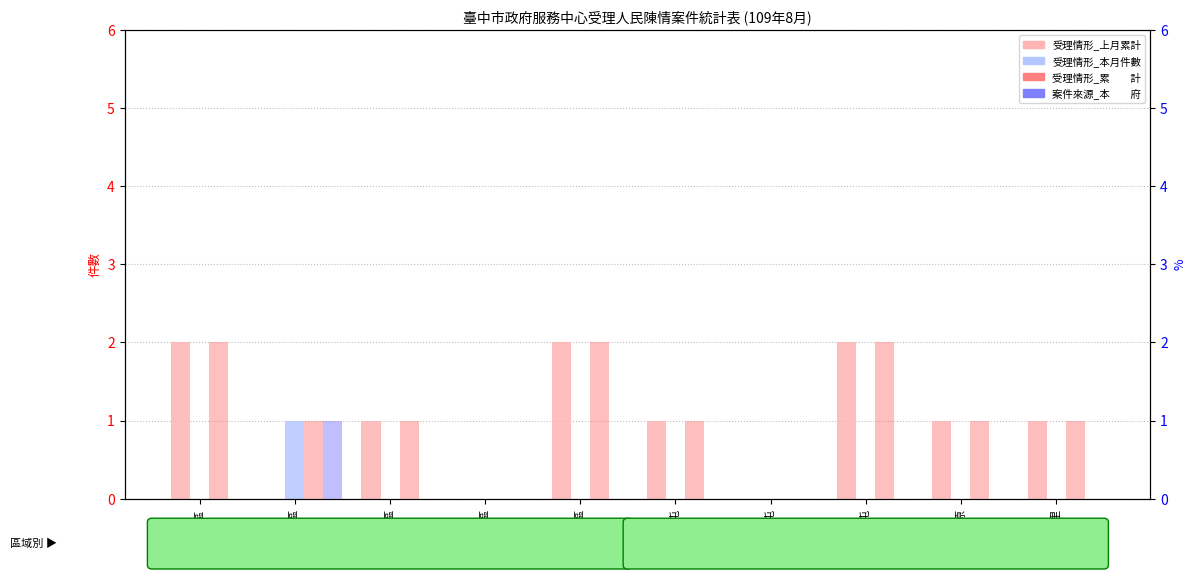

What is the difference between the highest and lowest values at 中區?

2